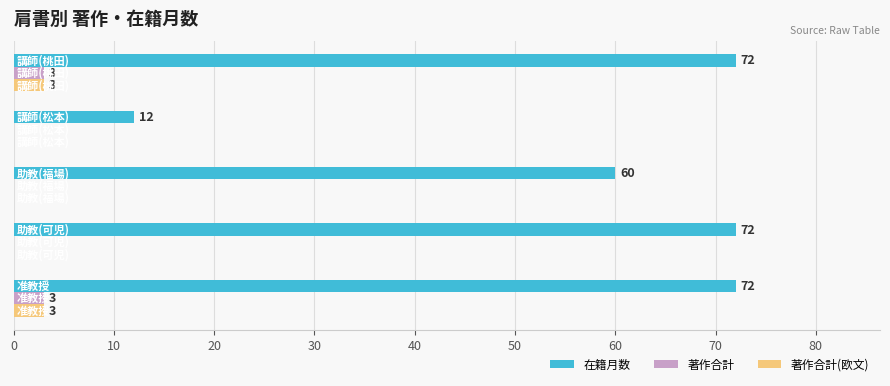

What is the sum of all 著作合計(欧文) values?

6